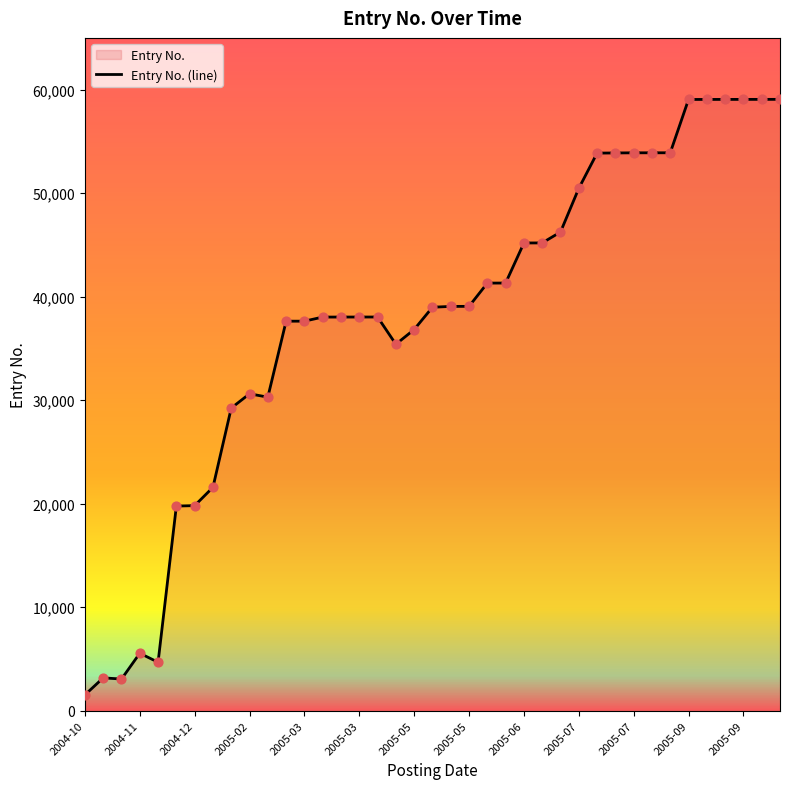

How many lines are shown in the chart?

1